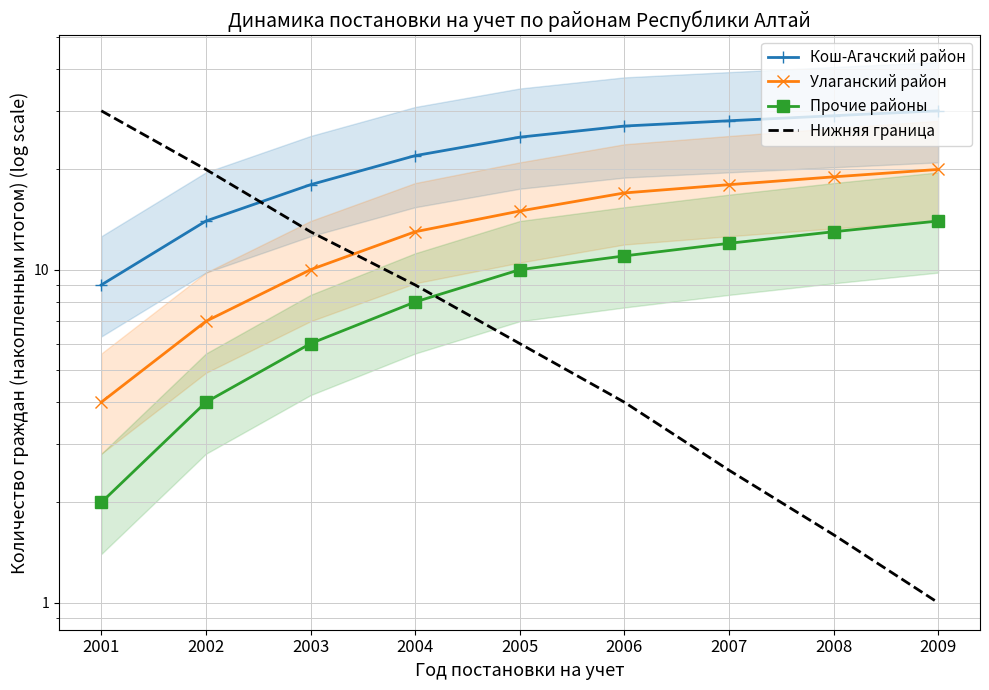

What is the smallest value displayed?

1.0